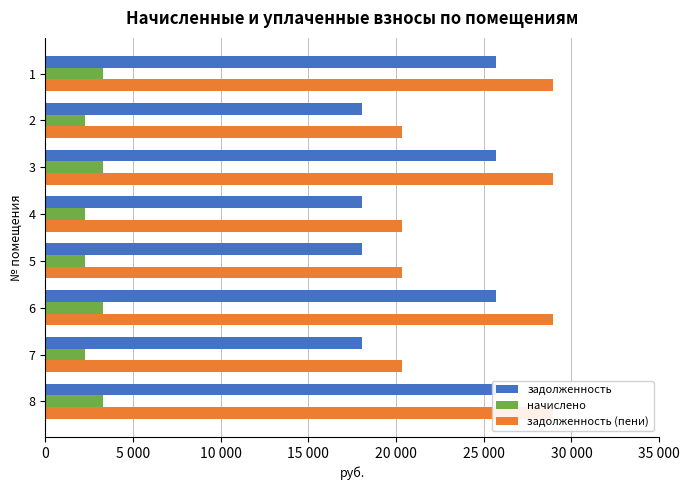

Which has a higher value, 2 or 8?

8